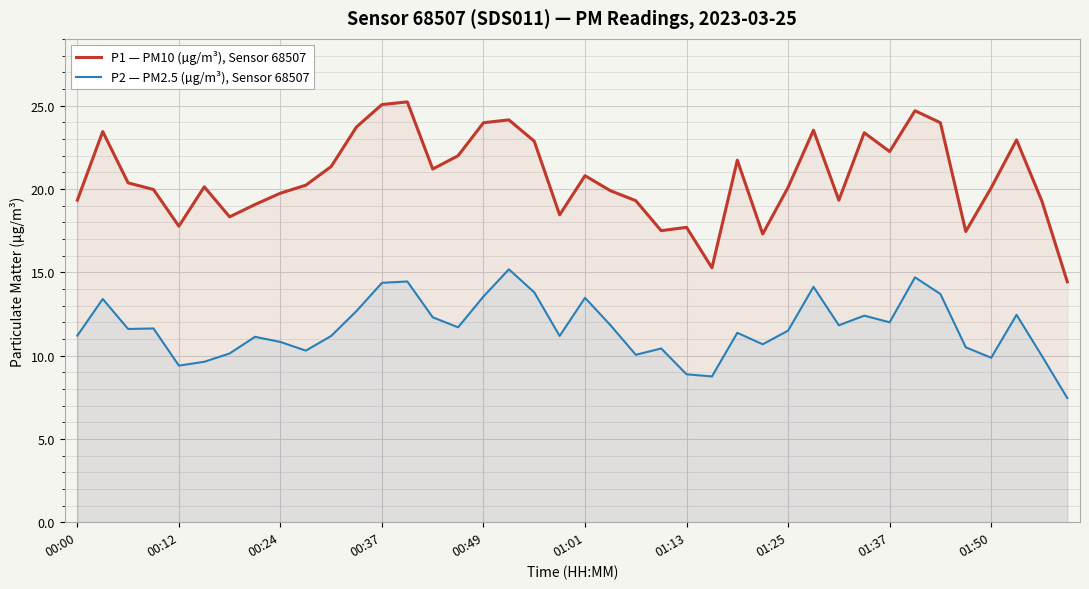

True or false: P1 — PM10 (µg/m³), Sensor 68507 has more than 1 points higher than both neighbors.

True